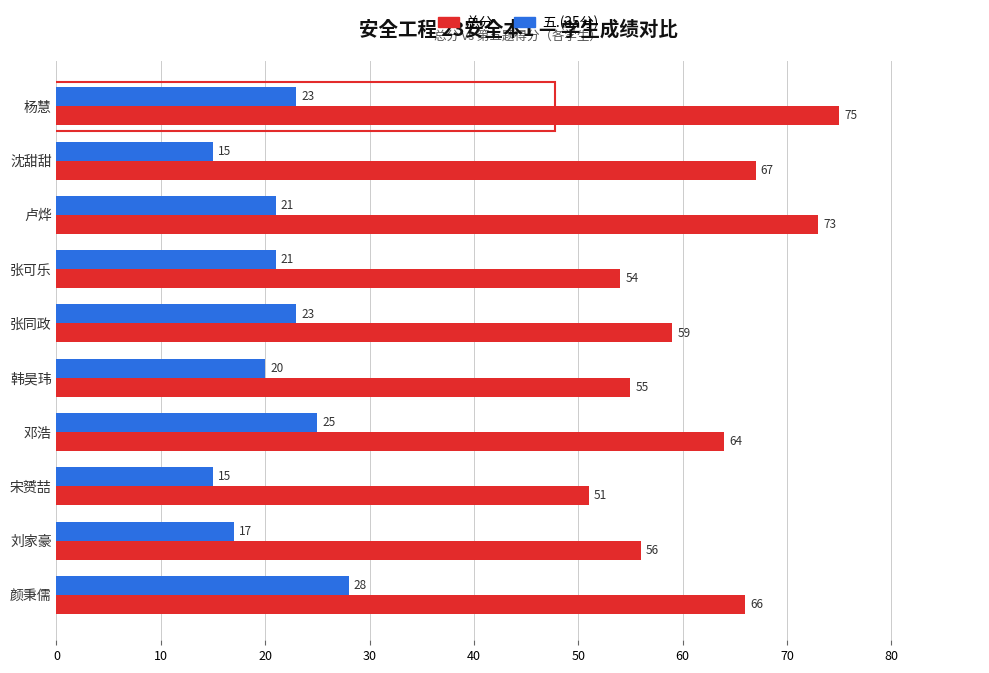

Rank the series at 颜秉儒 from highest to lowest value.

总分, 五.(35分)